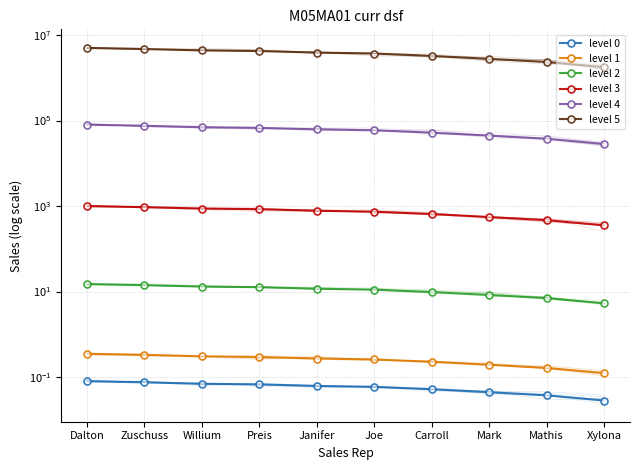

True or false: level 0 and level 3 intersect in this chart.

False